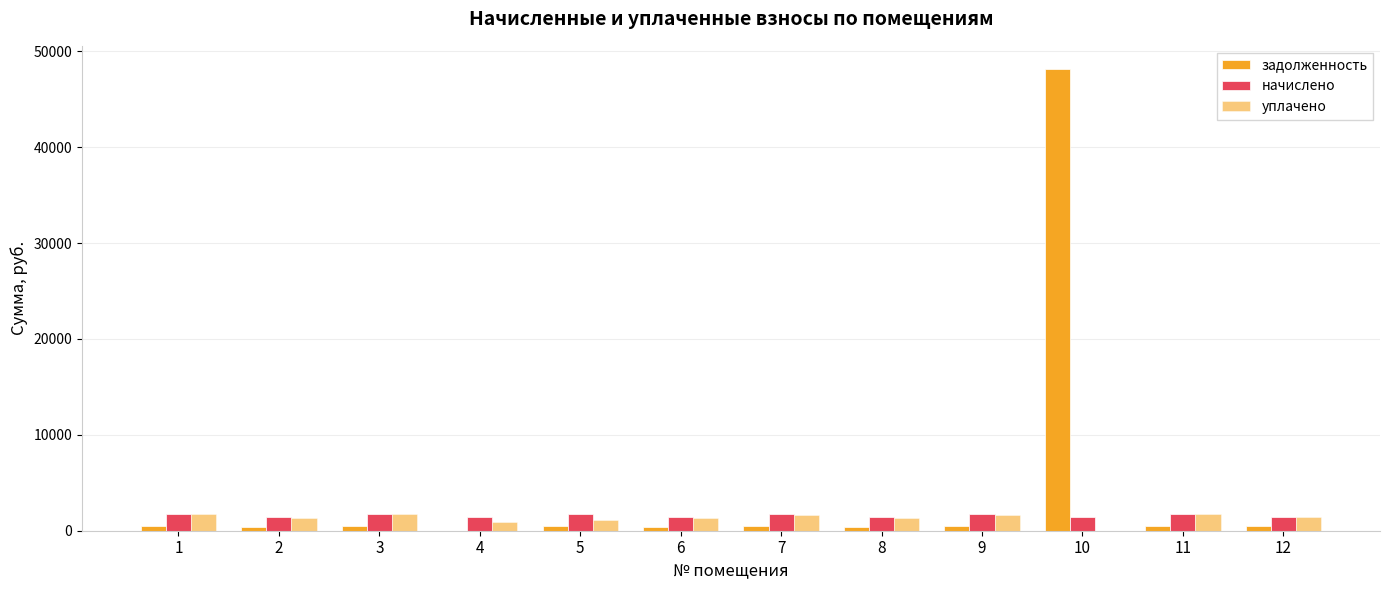

Rank the series at 8 from lowest to highest value.

задолженность, уплачено, начислено